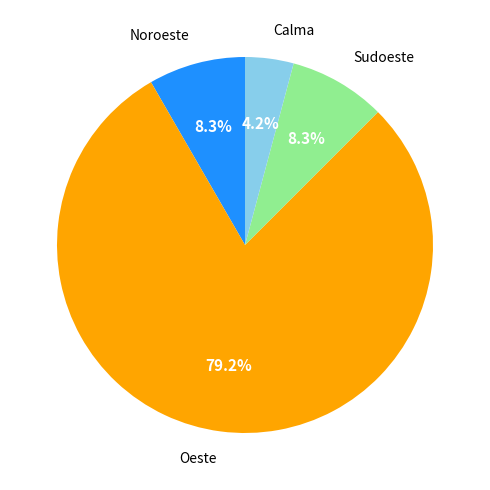

To the nearest percent, what portion does Sudoeste represent?

8%